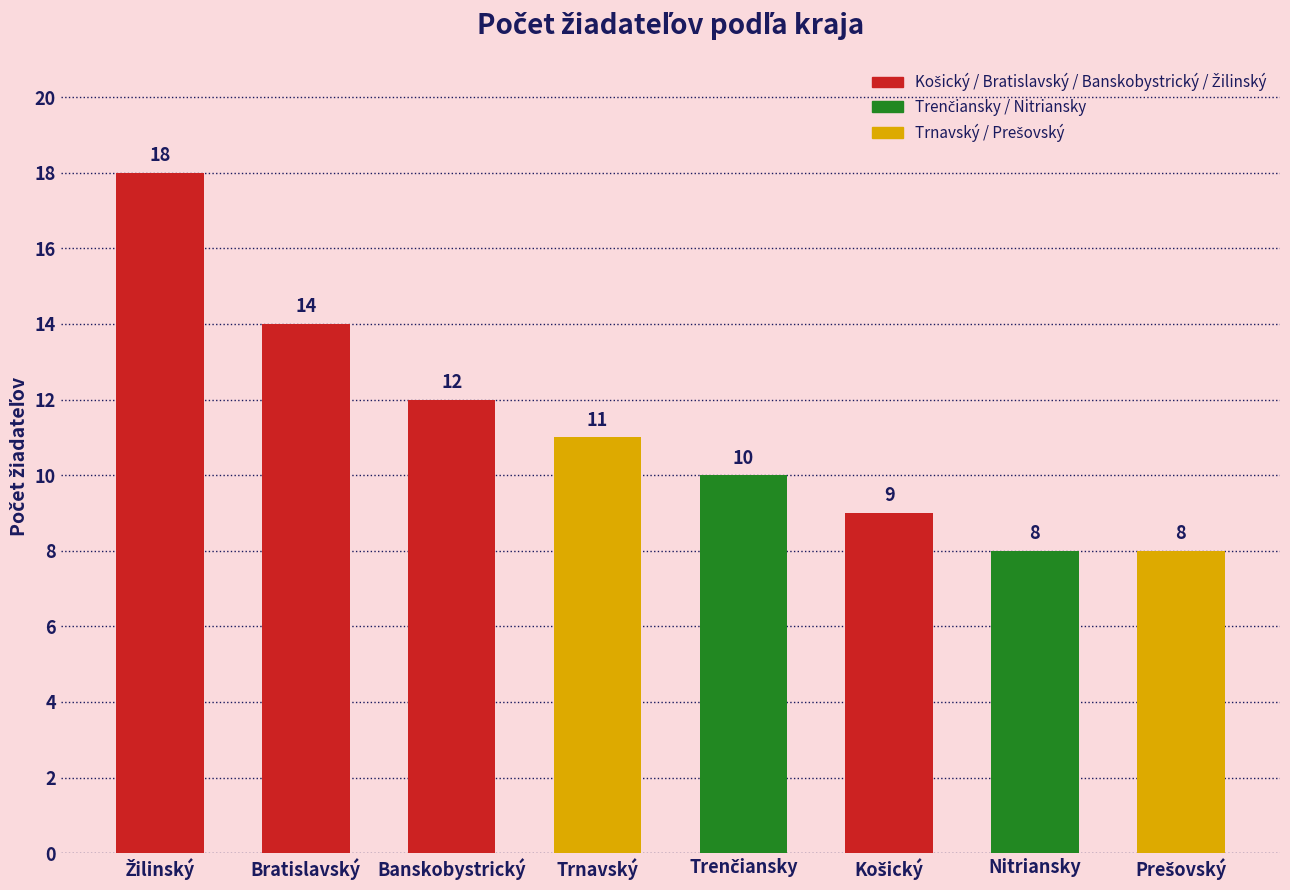

What is the smallest value displayed?

8